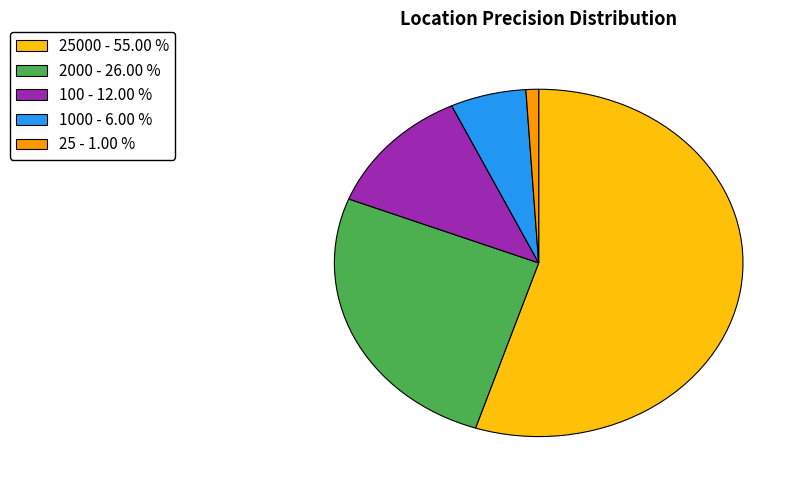

Is there any slice that represents more than half of the pie?

Yes